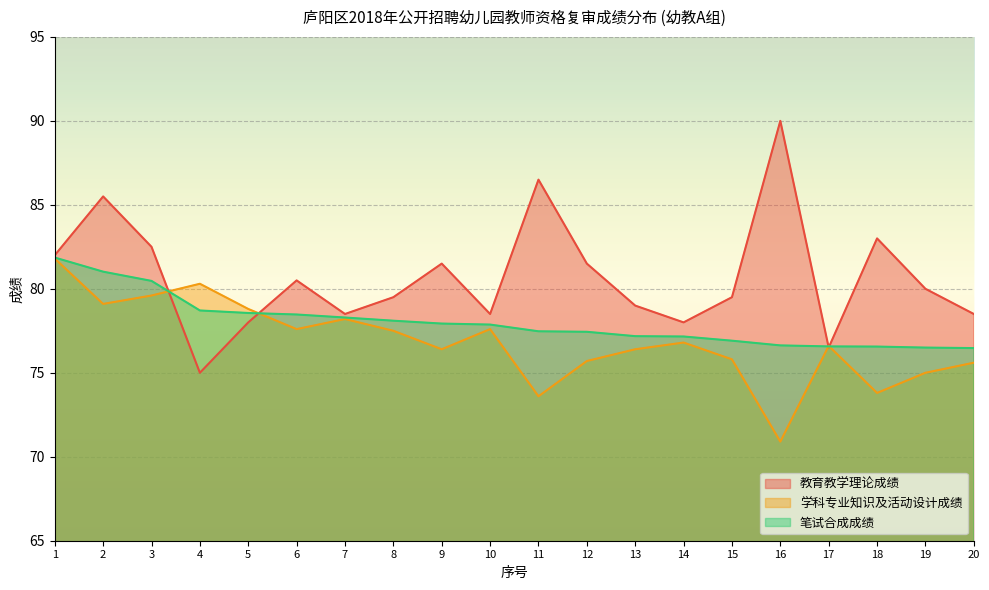

What is the spread (max minus min) of values at 3?

2.9